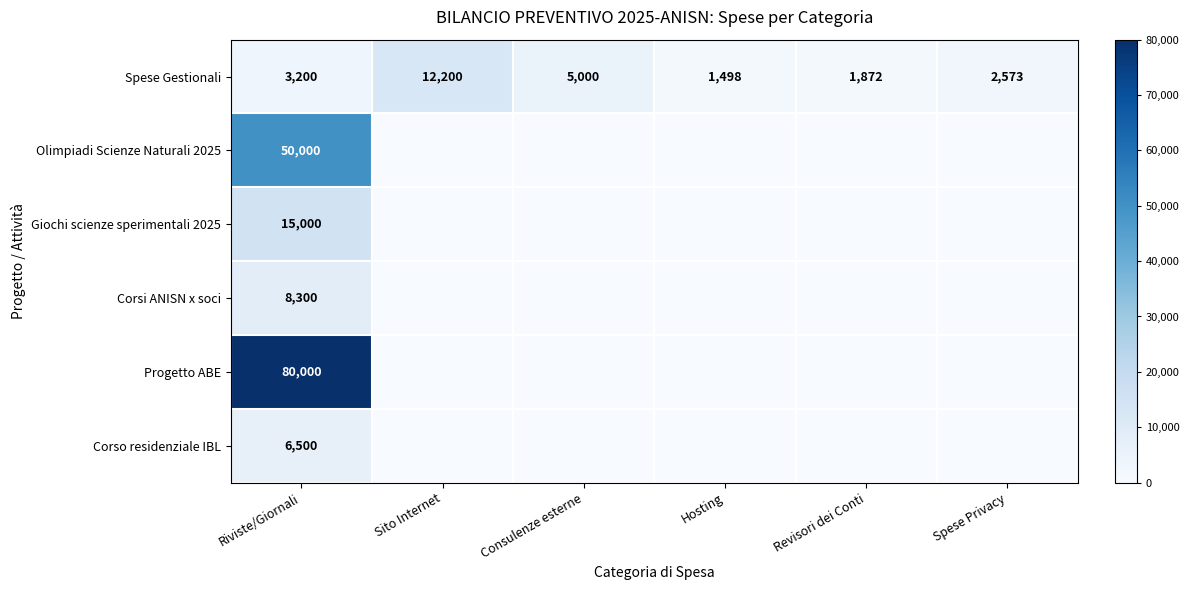

How many data points does each series have?

6